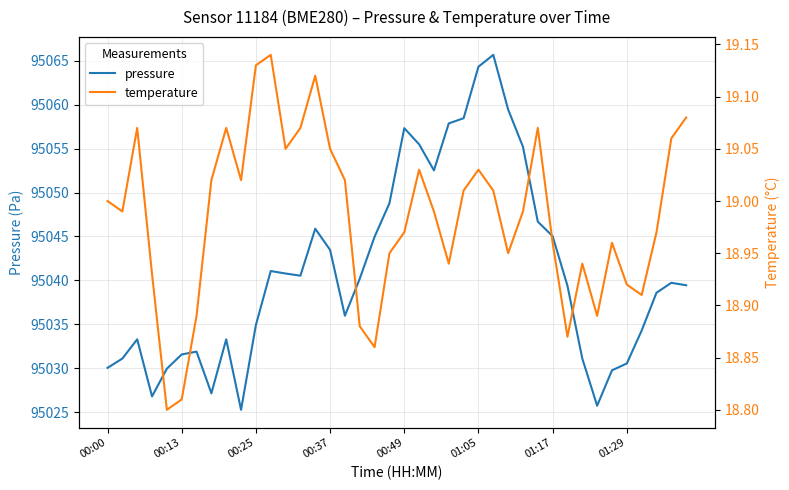

List the series in order of their overall mean, lowest first.

temperature, pressure